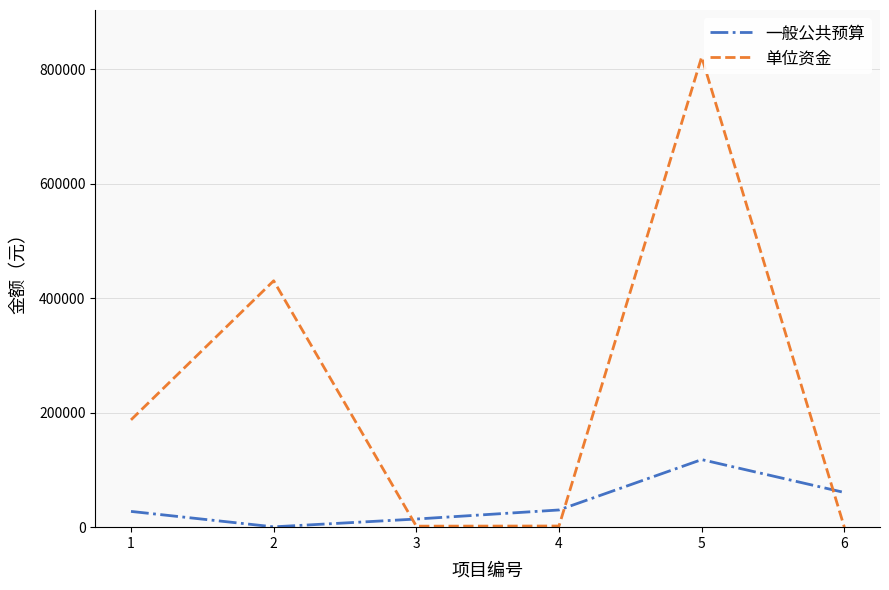

Which category has the highest value in the 单位资金 series?

5